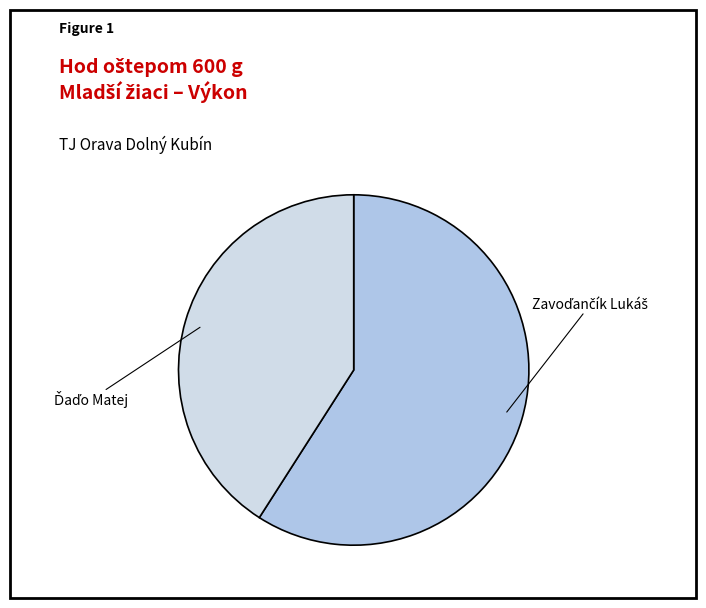

Does any single category account for the majority?

Yes